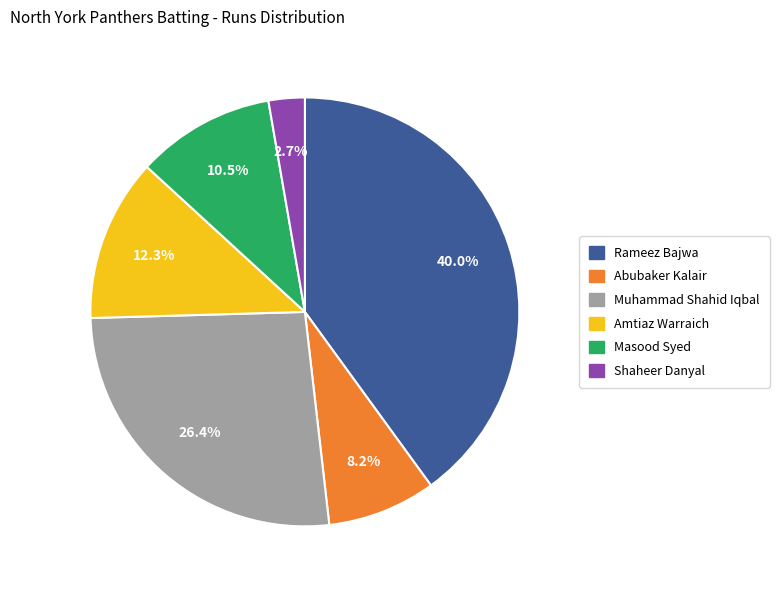

Is there a majority slice in this chart?

No